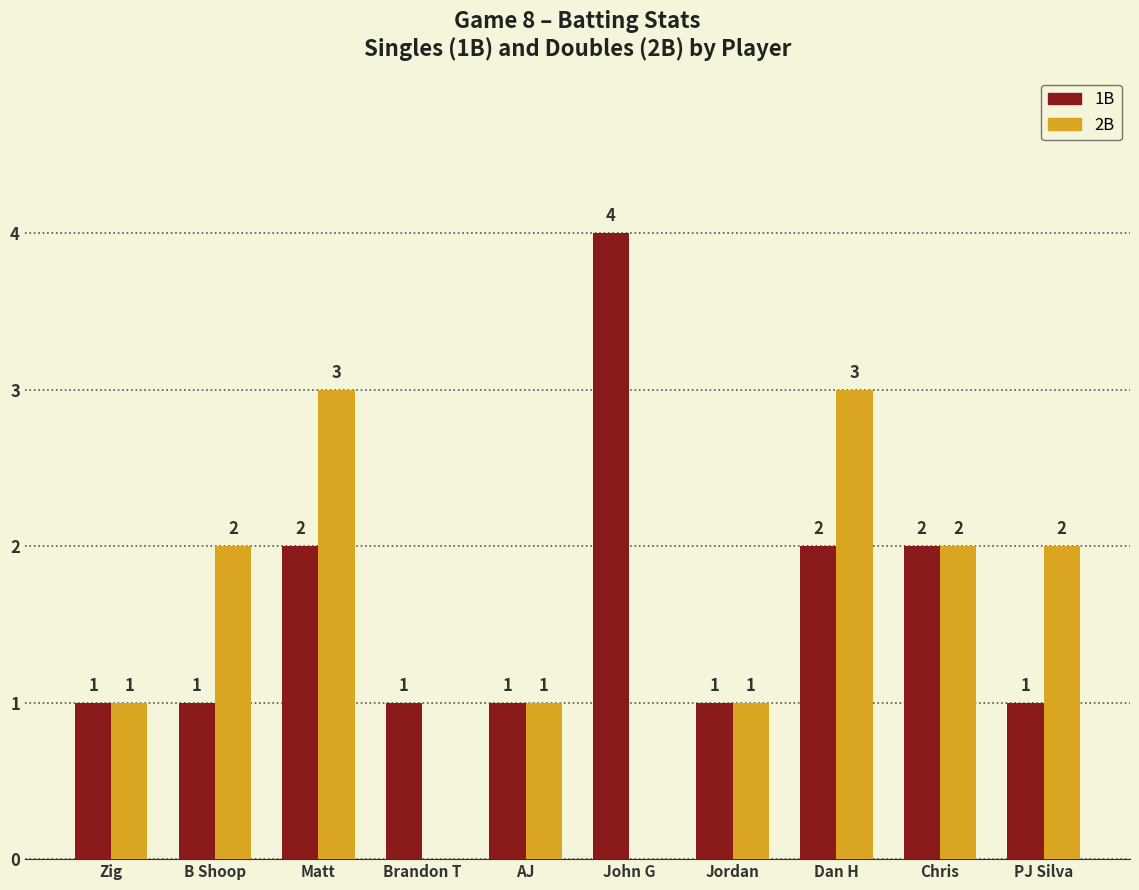

How many groups of bars are there?

10